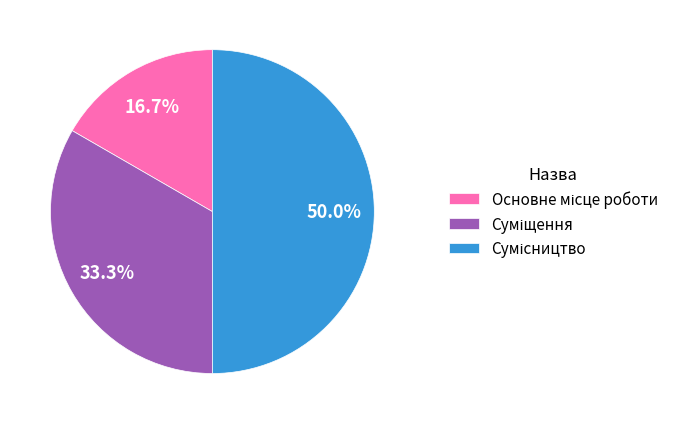

Does Основне місце роботи represent more than half of the total?

No